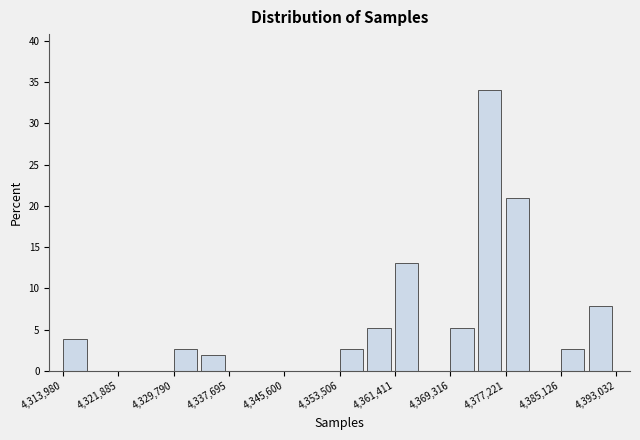

Around what value on the x-axis is the tallest bar? Give the approximate position of its centre, as read against the axis.

4375000